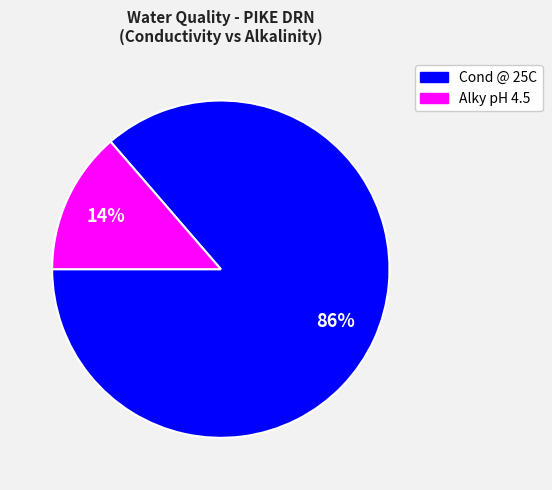

Is there a majority slice in this chart?

Yes